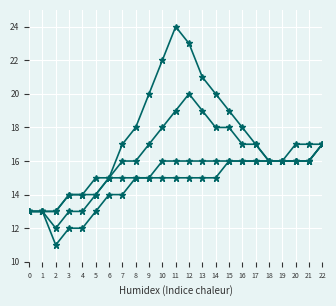

How many series are shown in this chart?

4